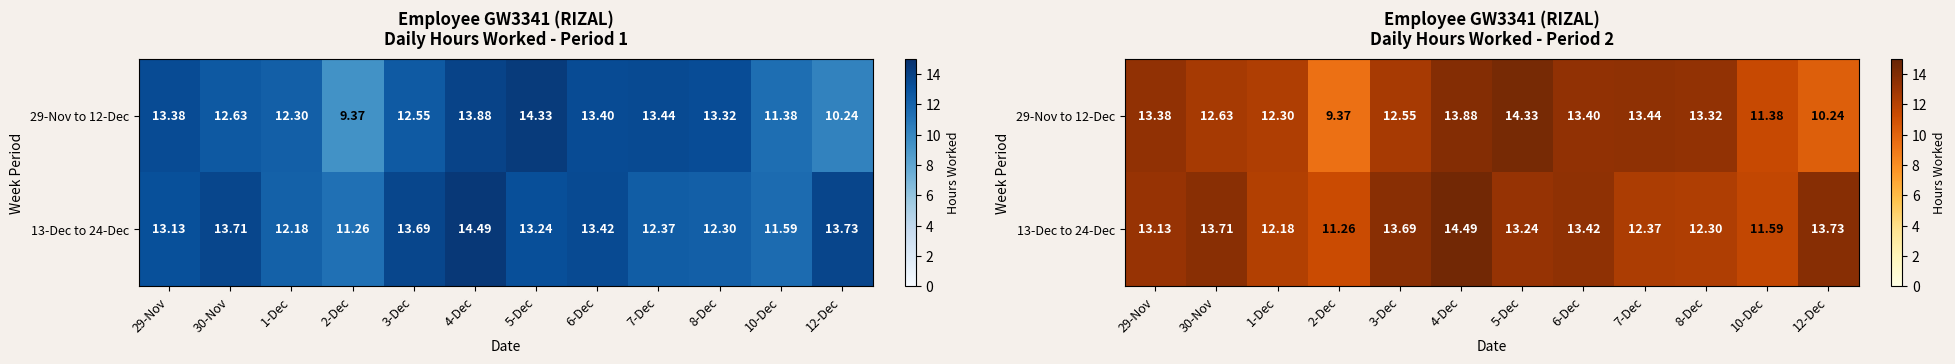

Between 30-Nov and 6-Dec, which series saw the biggest shift?

29-Nov to 12-Dec